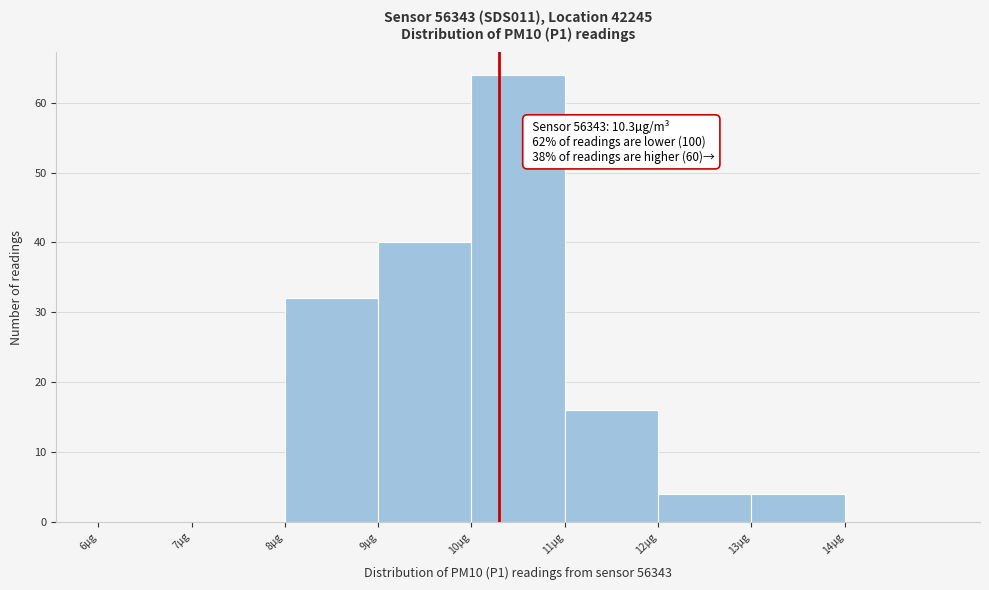

Over which range of the x-axis is the bar tallest?

10 to 11